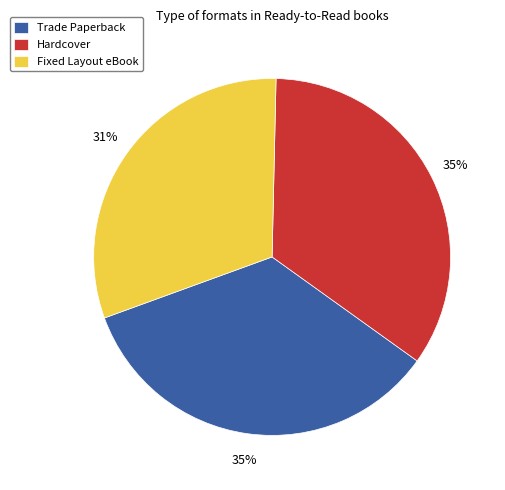

Approximately how many times larger is the value at Trade Paperback compared to Hardcover?

1.0